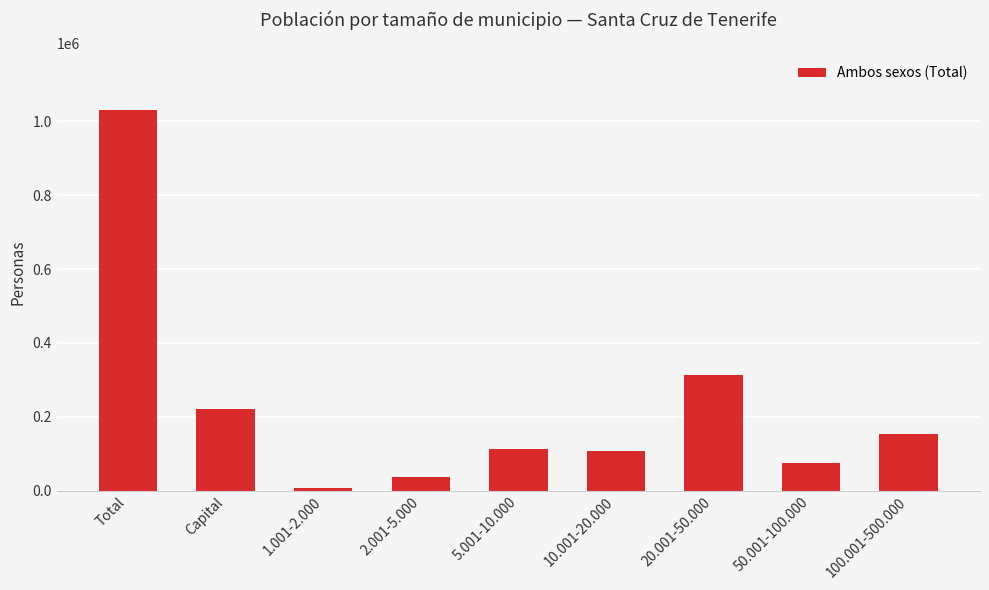

True or false: the data shows 36735 at 2.001-5.000.

True